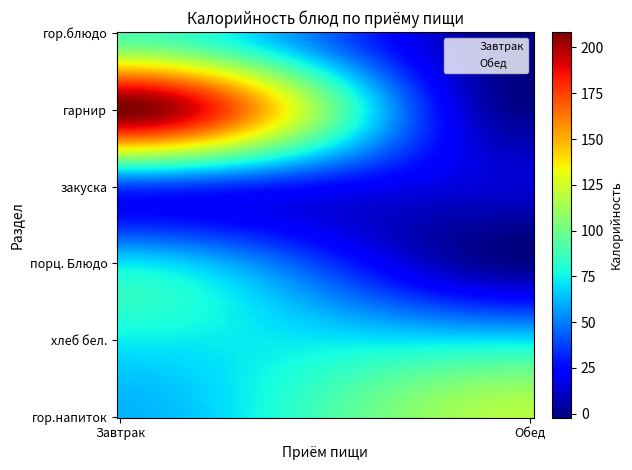

What are all the series names shown in the legend?

Завтрак, Обед